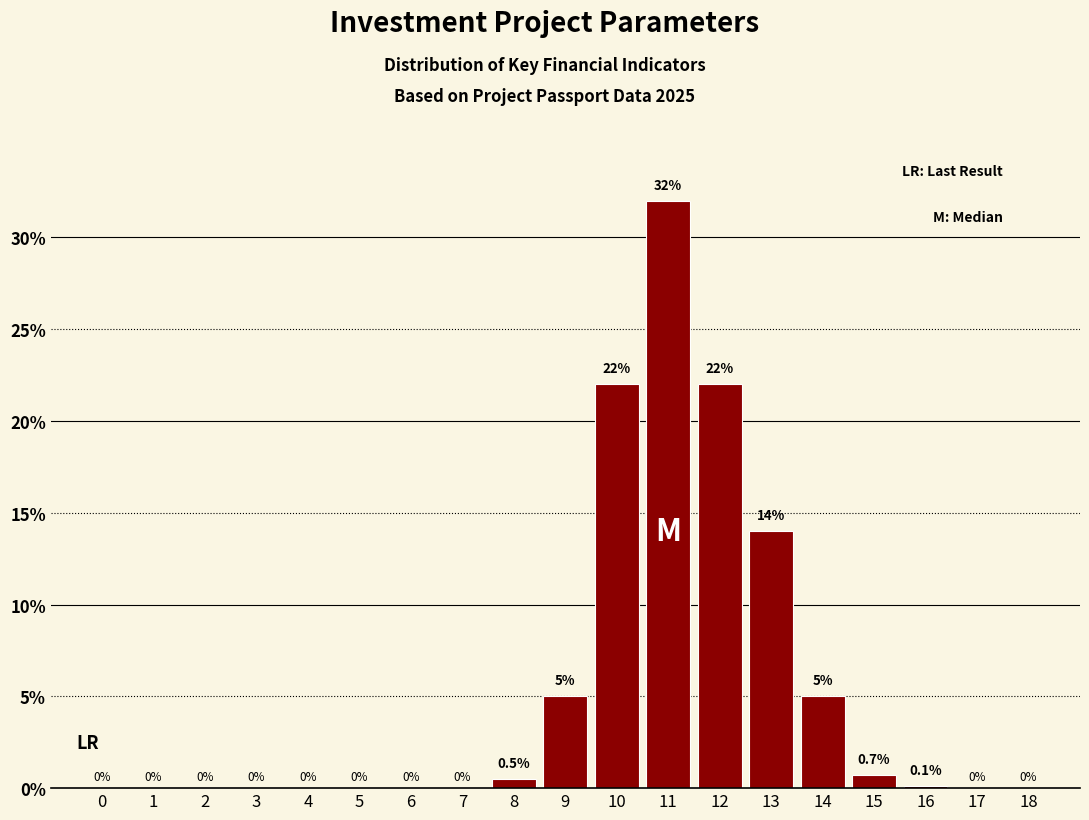

Reading left to right, what are all the values shown in this chart?

0=0.0	1=0.0	2=0.0	3=0.0	4=0.0	5=0.0	6=0.0	7=0.0	8=0.5	9=5.0	10=22.0	11=32.0	12=22.0	13=14.0	14=5.0	15=0.7	16=0.1	17=0.0	18=0.0